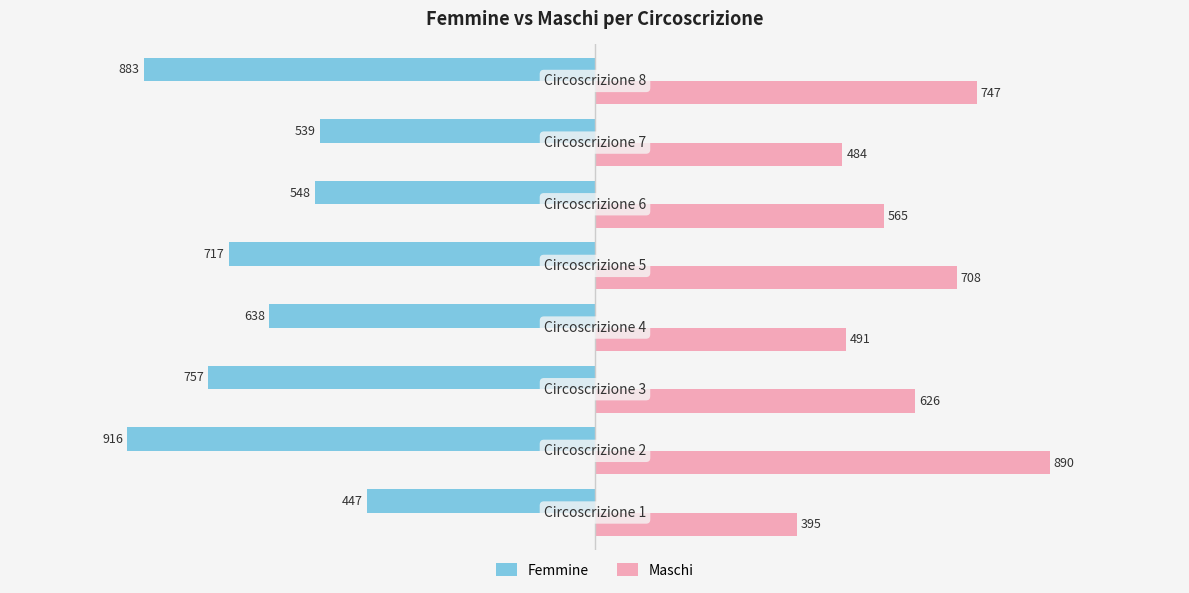

Which series has the widest spread of values?

Maschi